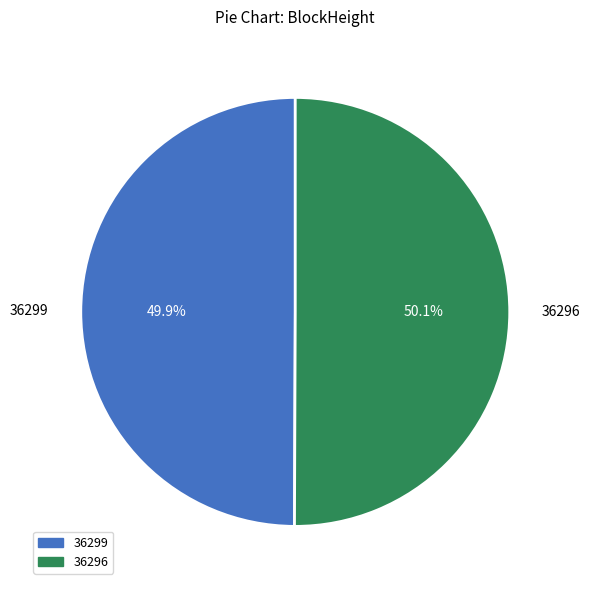

What is the ratio of the value at 36299 to the value at 36296?

1.0